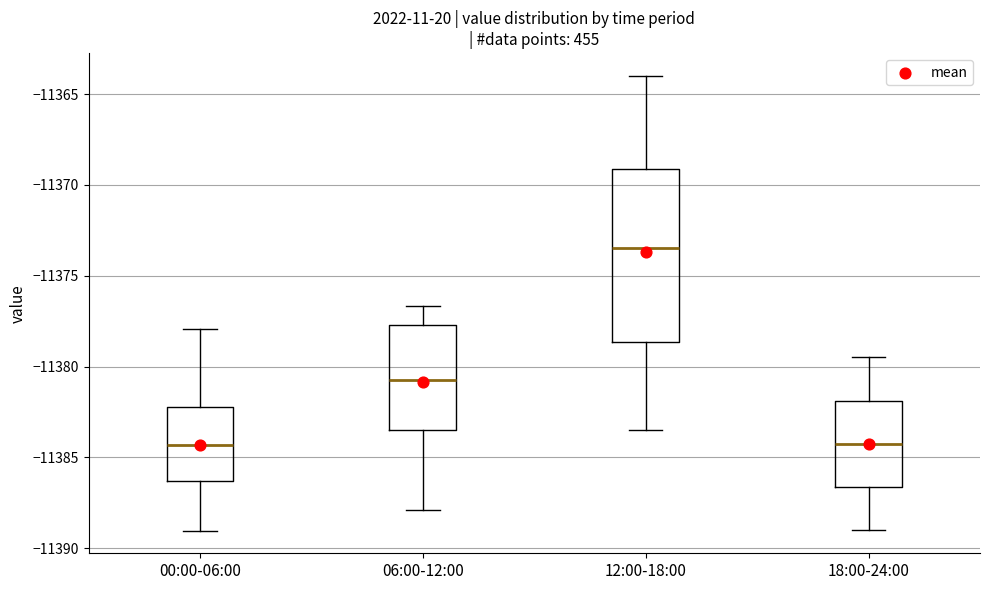

Reading left to right, transcribe this box plot: for each box, give where its median line is, the range the box spans, and where its two whiskers end, as read against the y-axis. The values are not printed on the chart, so give them approximately, as read against the axis.

00:00-06:00: median -11384.5, box -11386.5 to -11382.0, whiskers -11389.0 to -11378.0
06:00-12:00: median -11380.5, box -11383.5 to -11377.5, whiskers -11388.0 to -11376.5
12:00-18:00: median -11373.5, box -11378.5 to -11369.0, whiskers -11383.5 to -11364.0
18:00-24:00: median -11384.0, box -11386.5 to -11382.0, whiskers -11389.0 to -11379.5